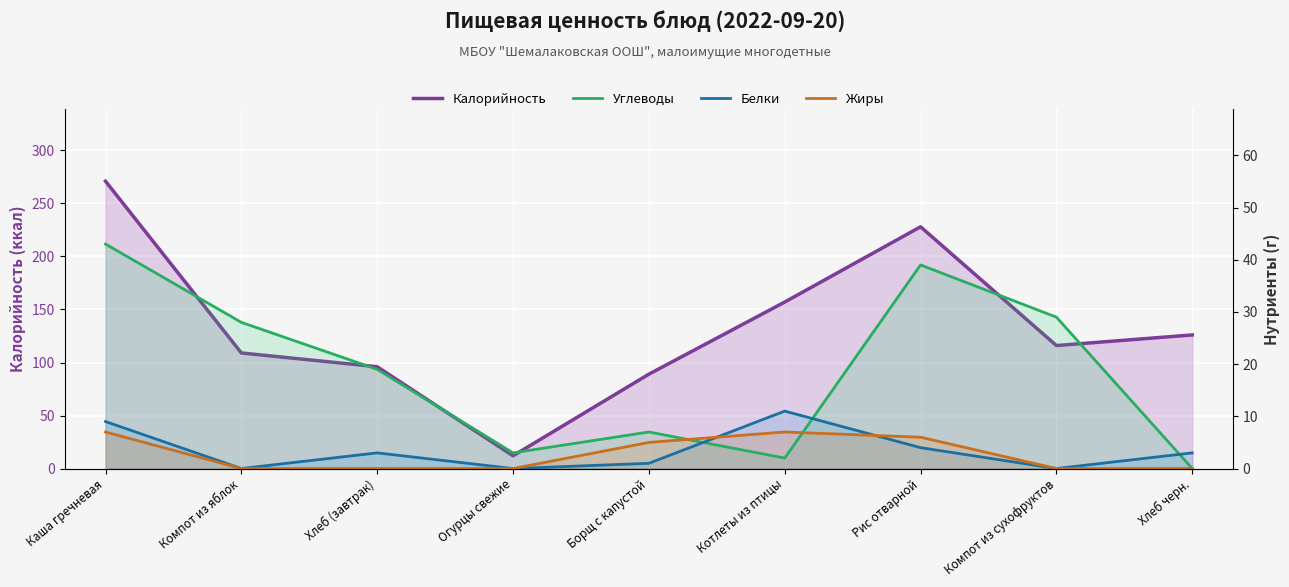

How many lines are shown in the chart?

4